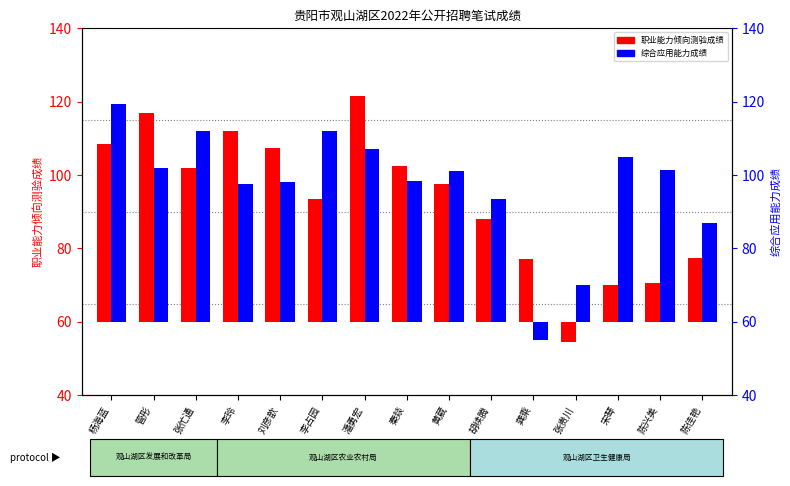

Count the number of categories in the chart.

15